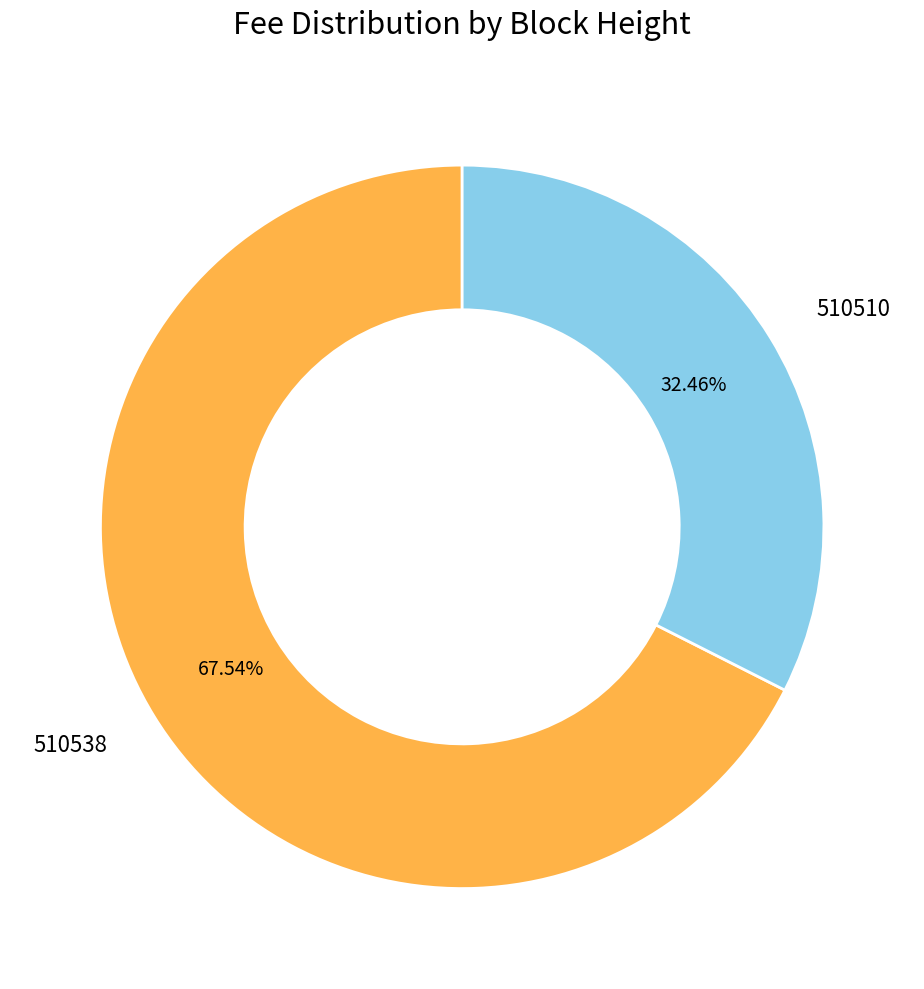

How much of the chart is everything except 510510?

67.5%